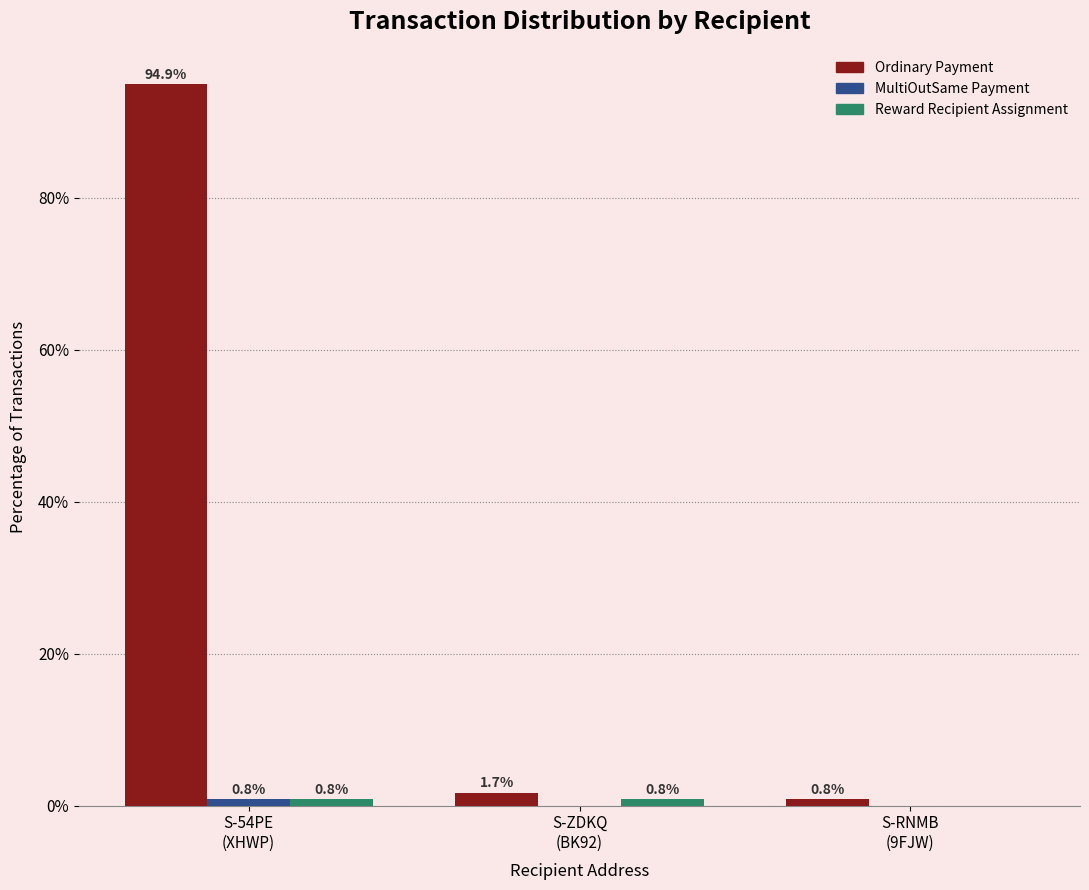

What is the greatest value displayed?

94.9